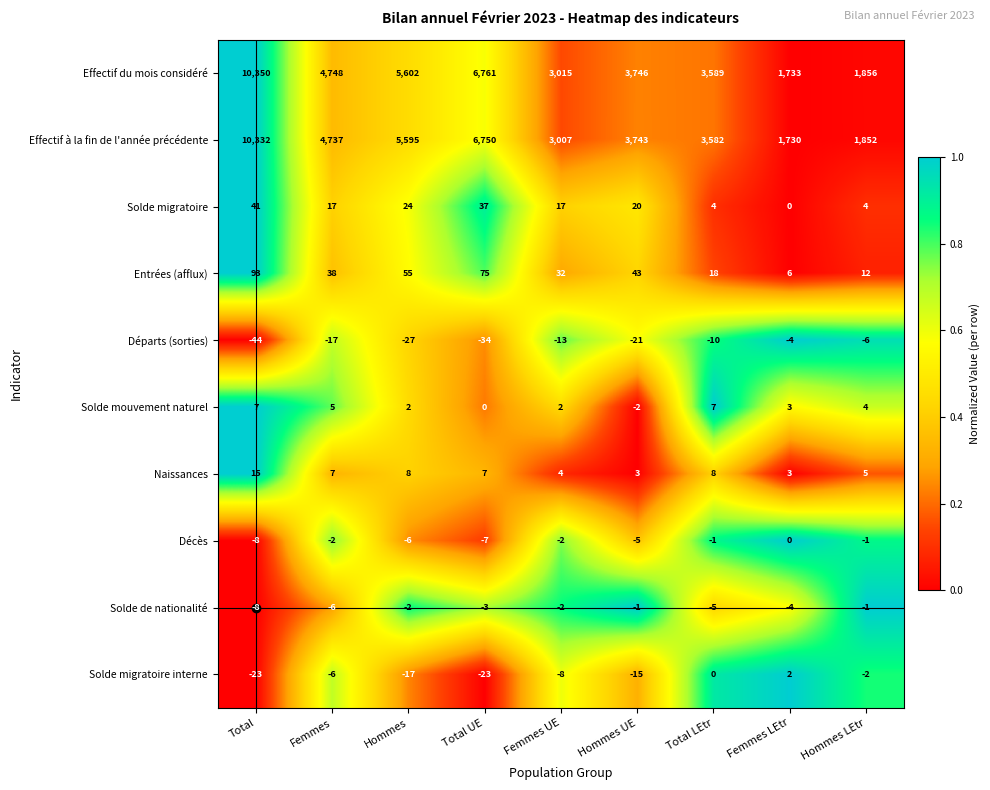

What is the difference between the highest and lowest values at Total?

10394